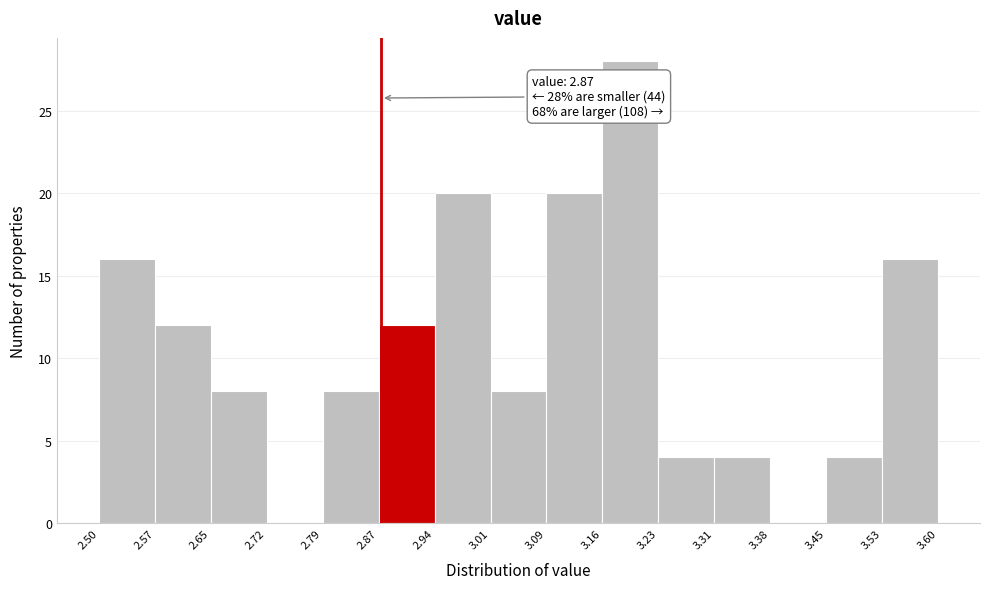

Over which range of the x-axis is the bar tallest?

3.16 to 3.23